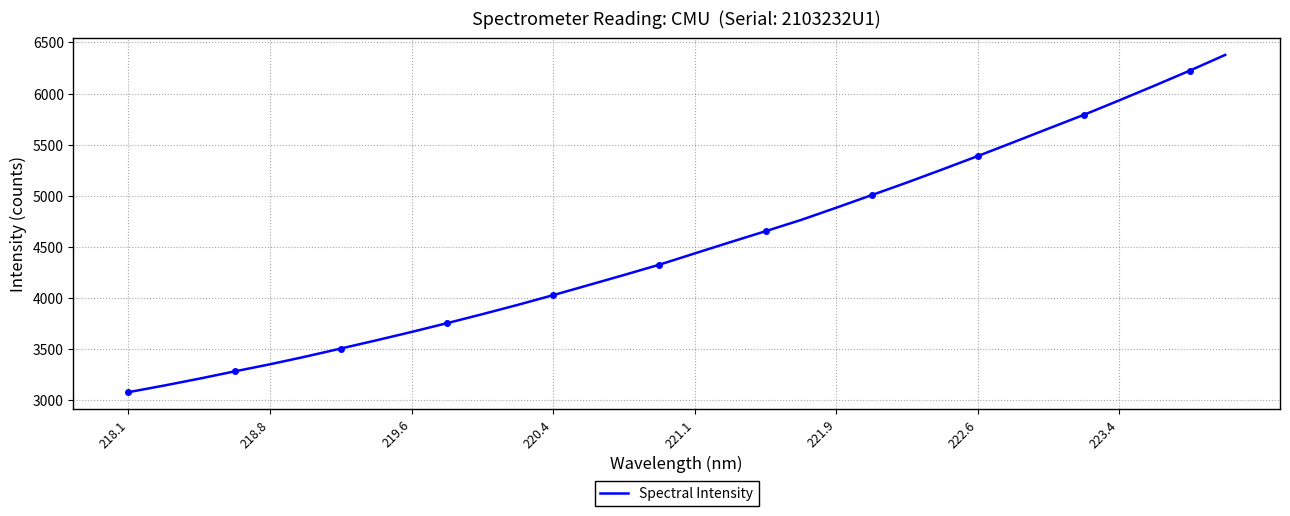

What is the difference between the maximum and minimum values?

3301.1